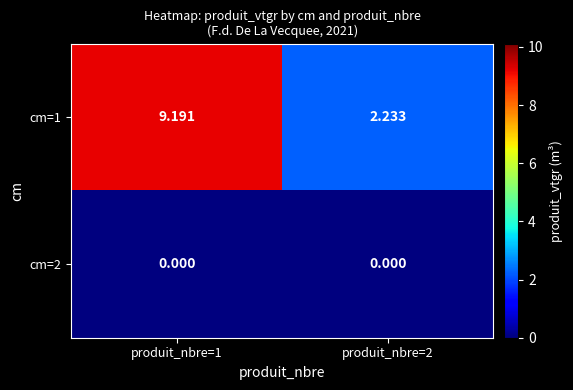

Is the value of cm=1 at produit_nbre=2 greater than the value of cm=2 at produit_nbre=2?

Yes